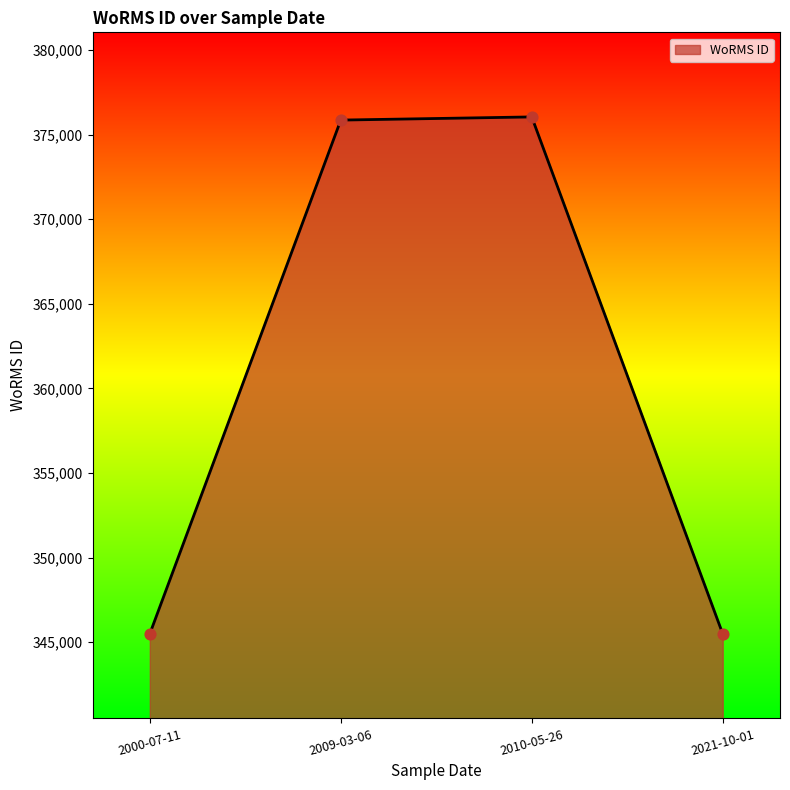

Approximately how many times larger is the value at 2010-05-26 compared to 2021-10-01?

1.1